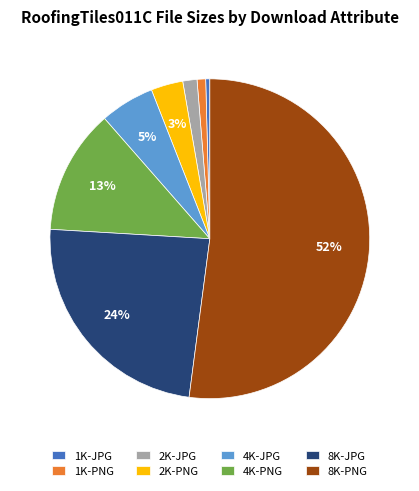

To the nearest percent, what is the combined percentage of 1K-JPG and 8K-JPG?

24%